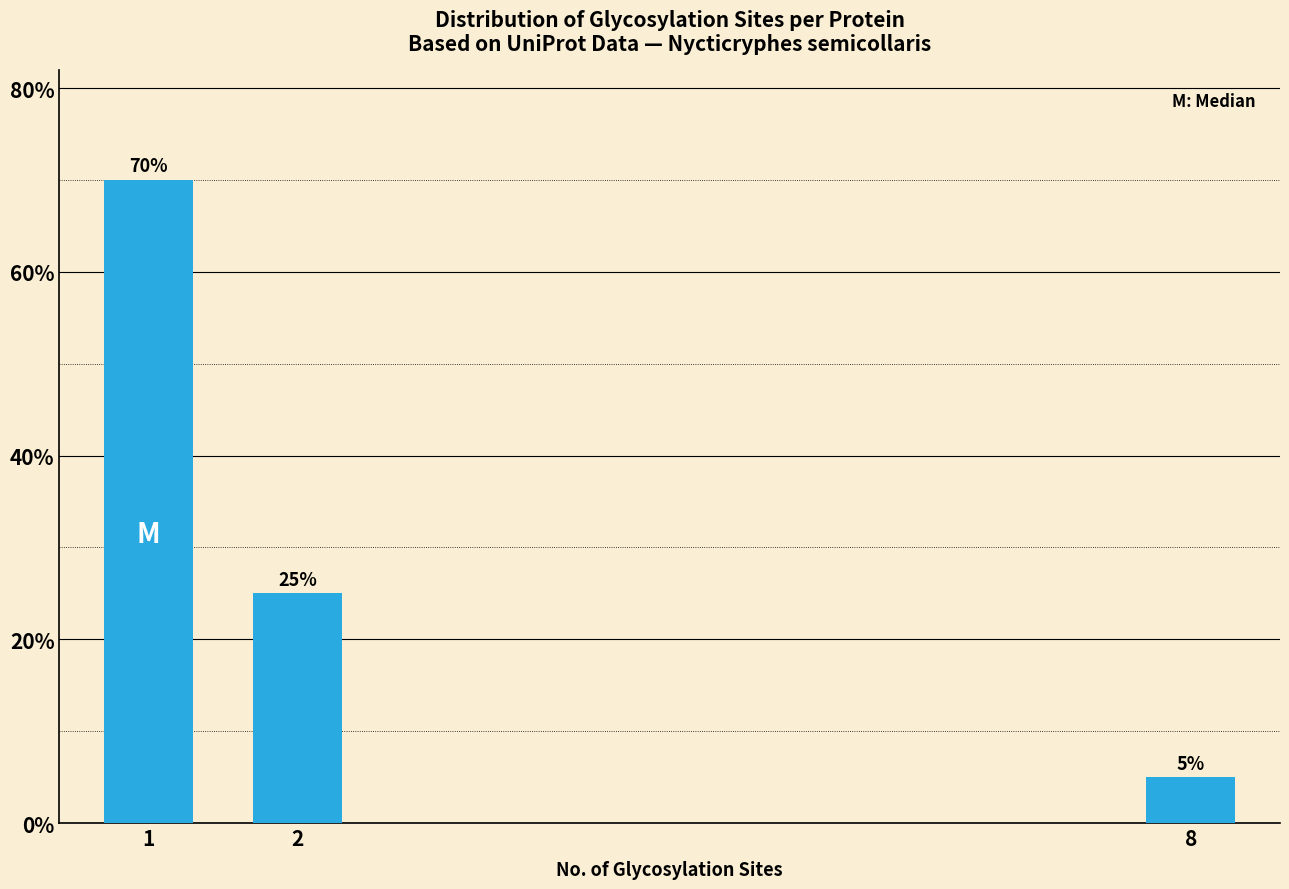

At which category does the chart reach its minimum across all series?

8